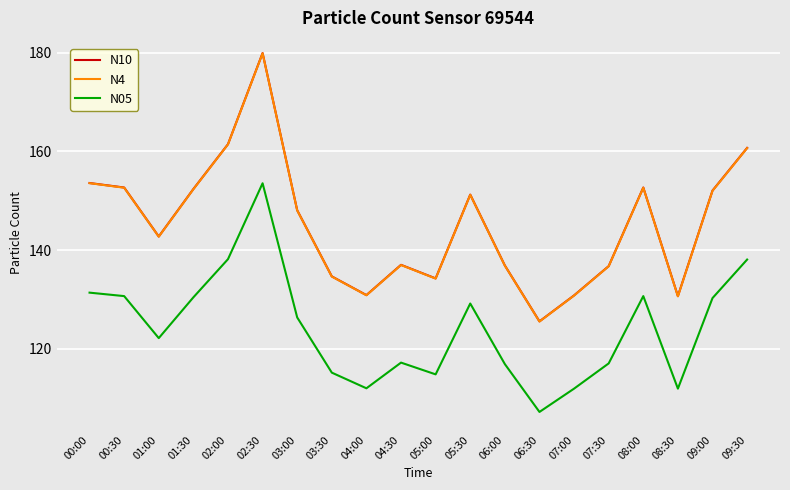

Is the value of N10 at 01:00 greater than the value of N05 at 05:30?

Yes